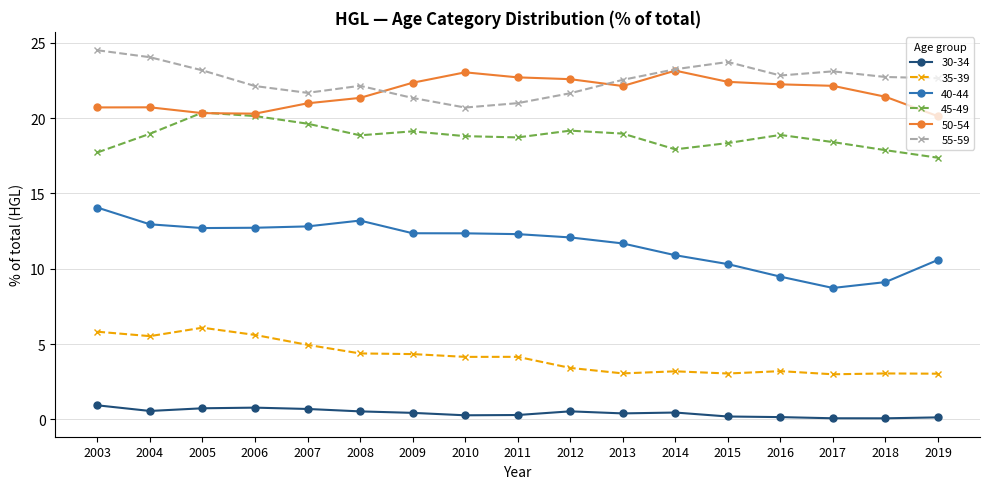

True or false: 45-49 and 40-44 cross at least once.

False